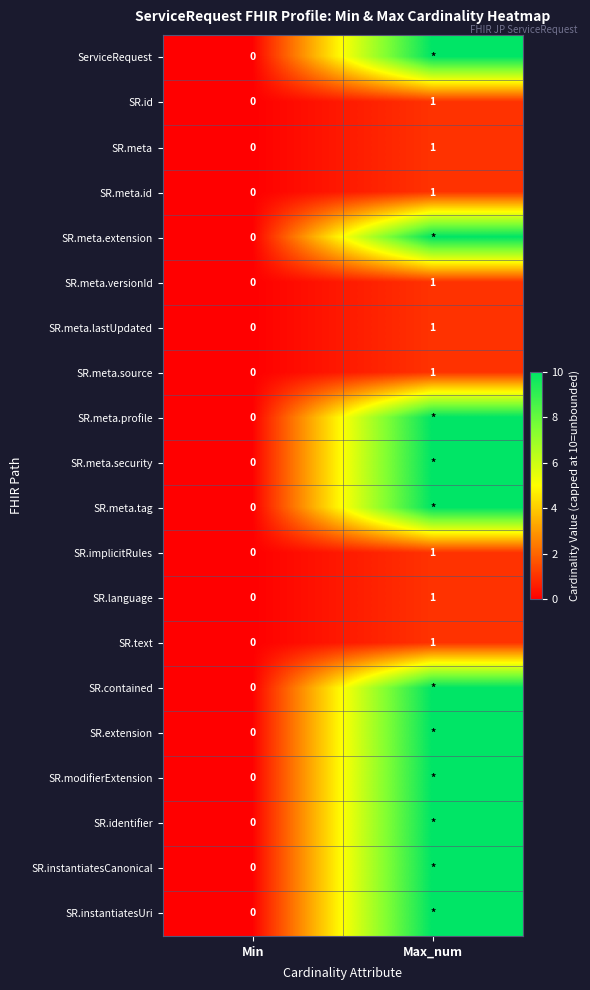

At which label does SR.meta.versionId reach its minimum?

Min